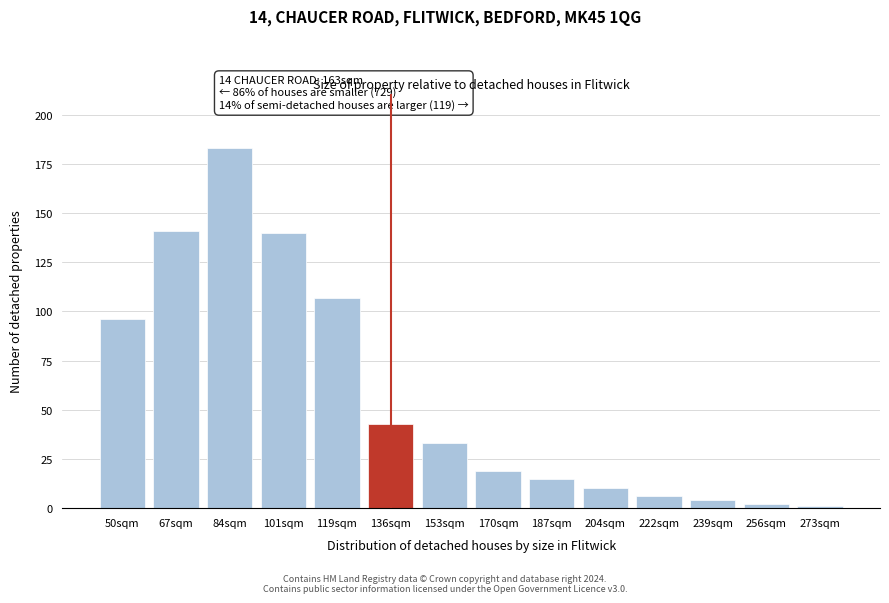

Reading right to left, list all the values displayed in this chart.

1	2	4	6	10	15	19	33	43	107	140	183	141	96